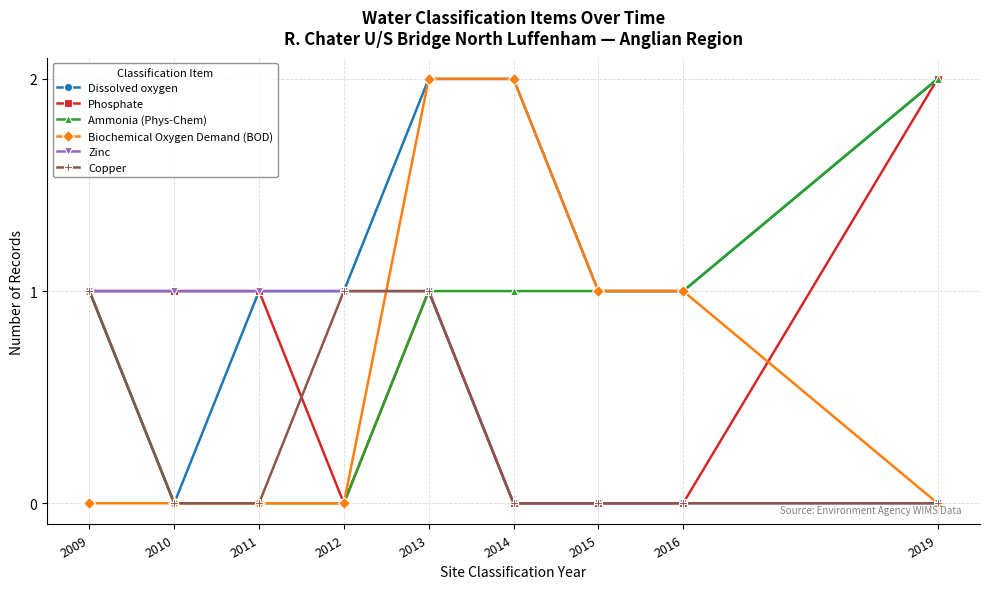

How many lines are shown in the chart?

6